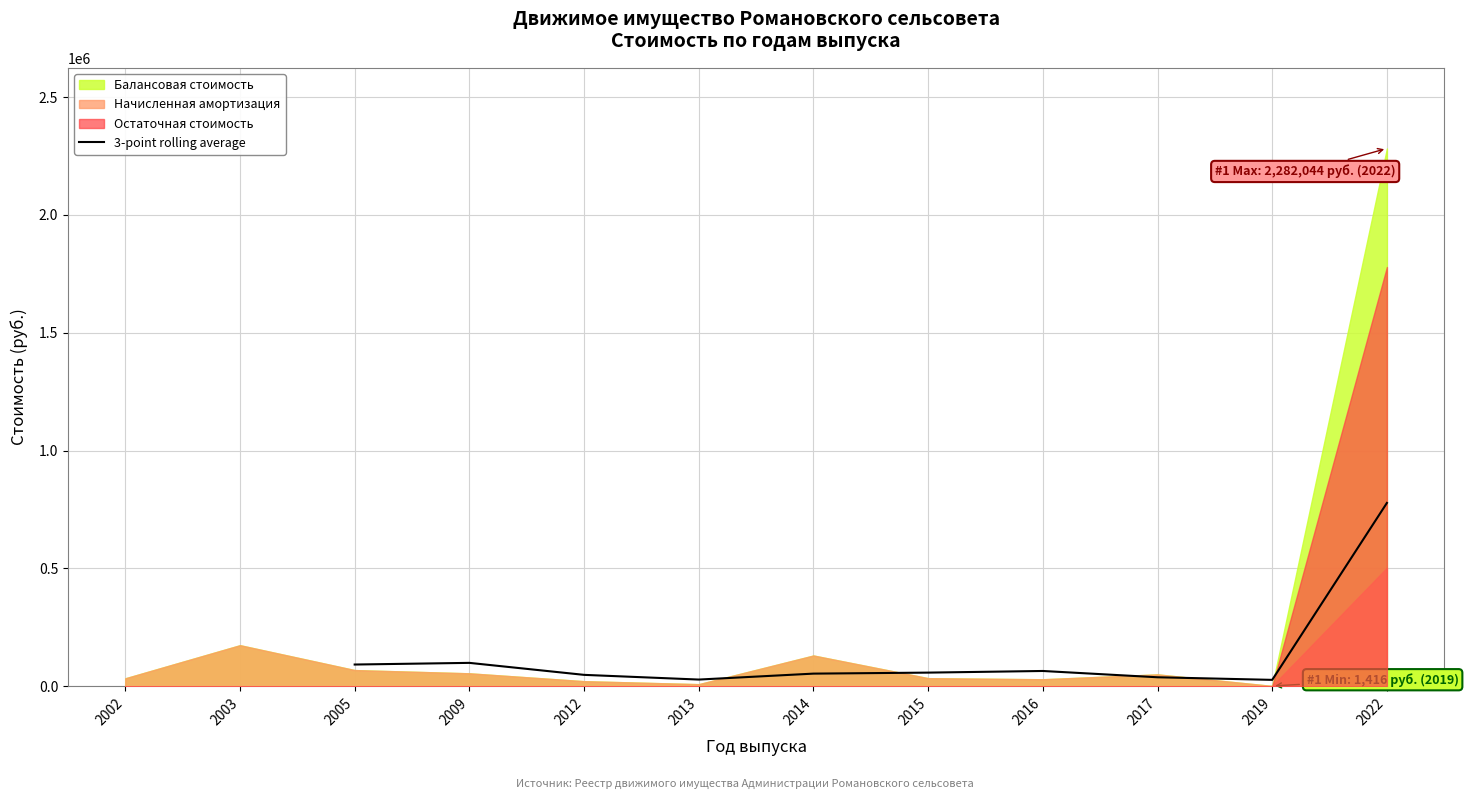

What is the maximum value for 3-point rolling average?

777983.1